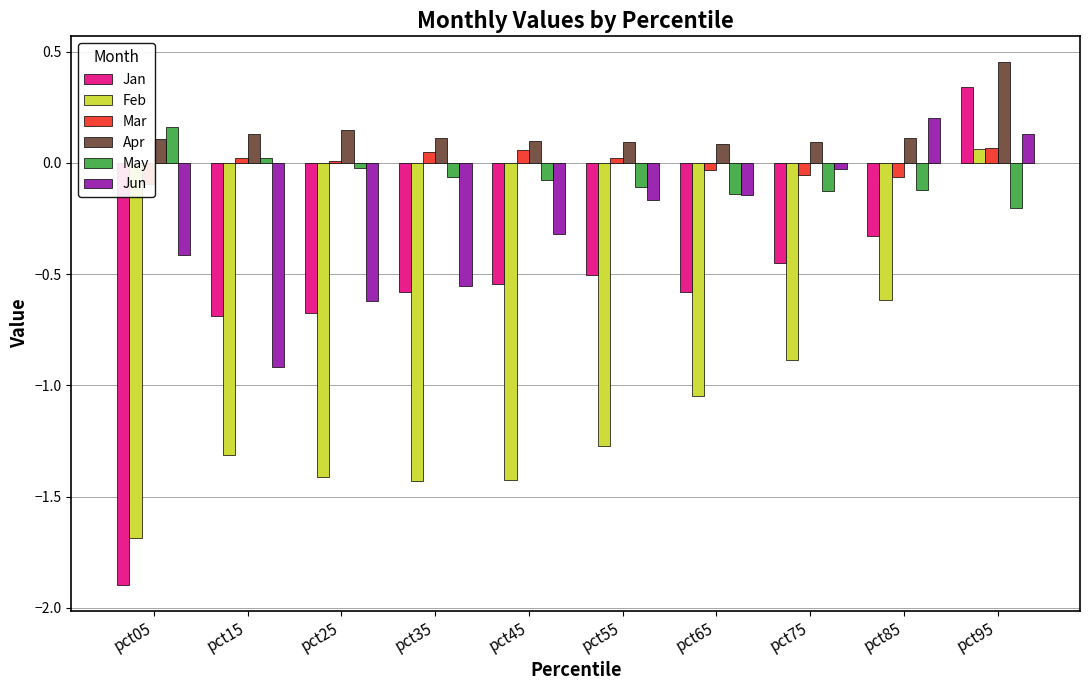

How many distinct data groups are displayed?

6